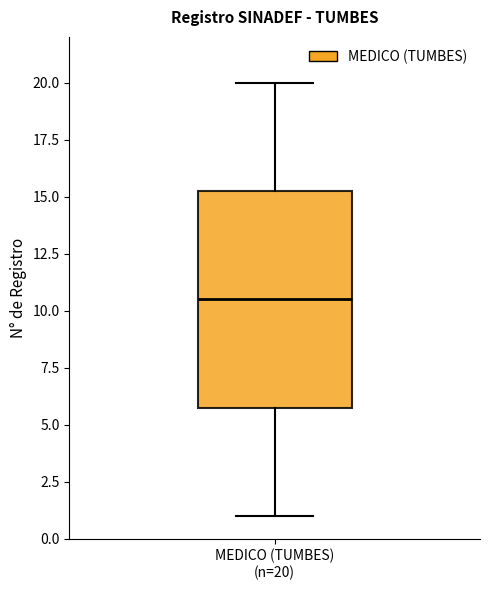

Read this box plot against the y-axis: the position of the median line, the range covered by the box, and the ends of both whiskers. The values are not printed on the chart, so give them approximately, as read against the axis.

median 10.5, box 6.0 to 15.5, whiskers 1.0 to 20.0